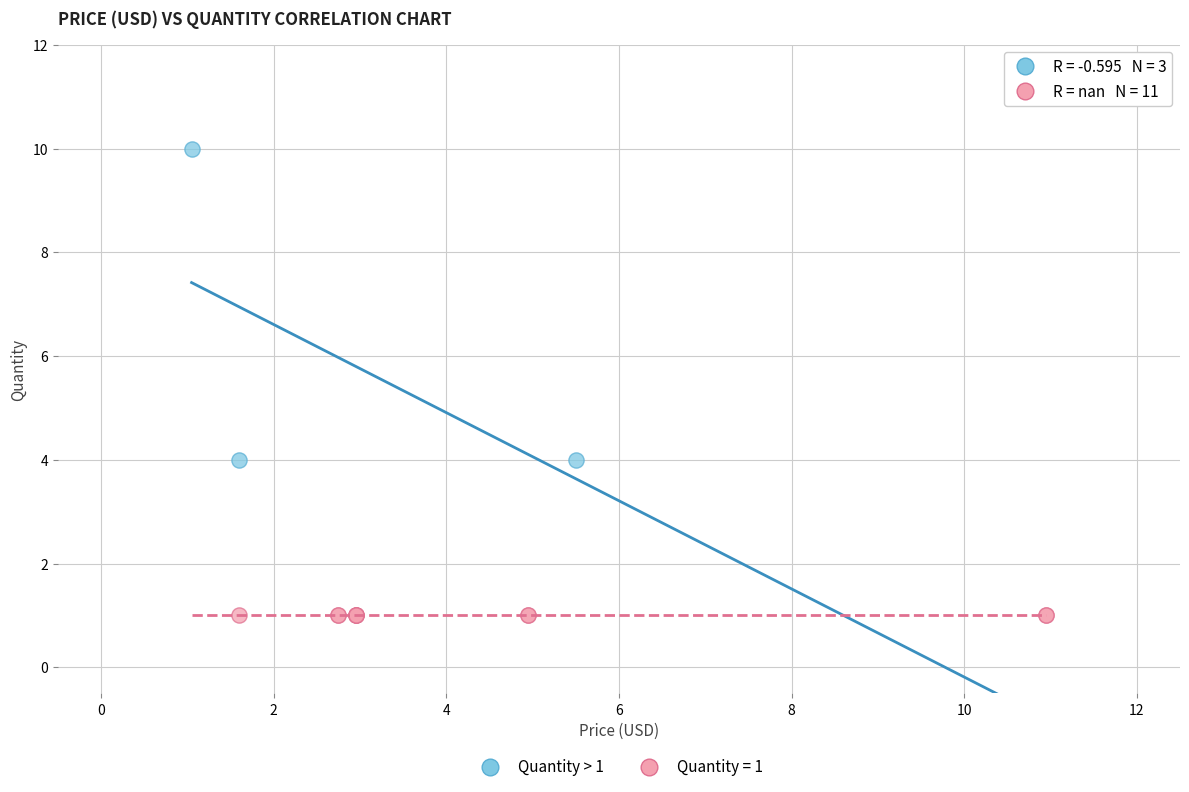

Which series contains the highest Y value?

Quantity > 1